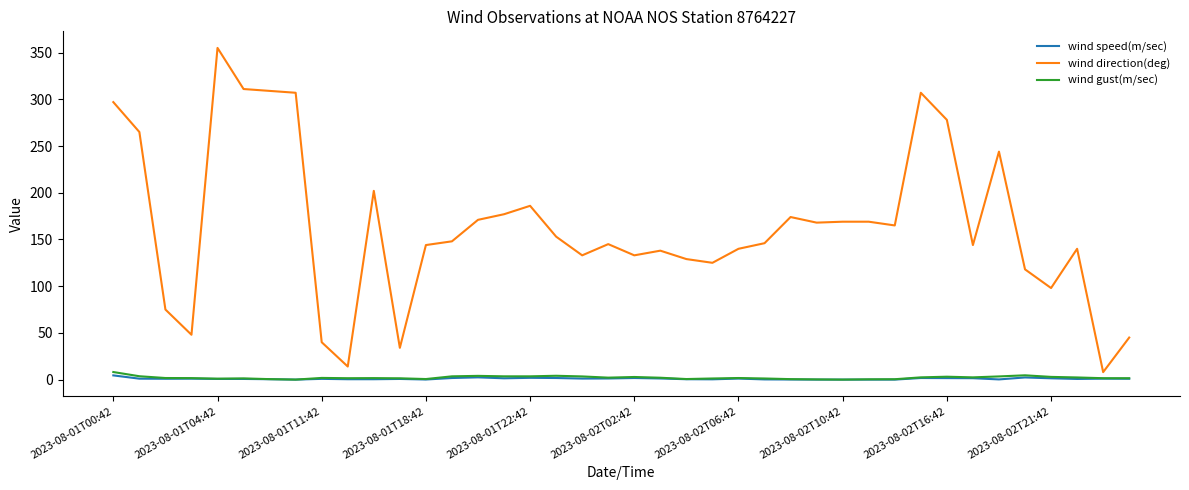

What is the maximum value shown in the chart?

355.0